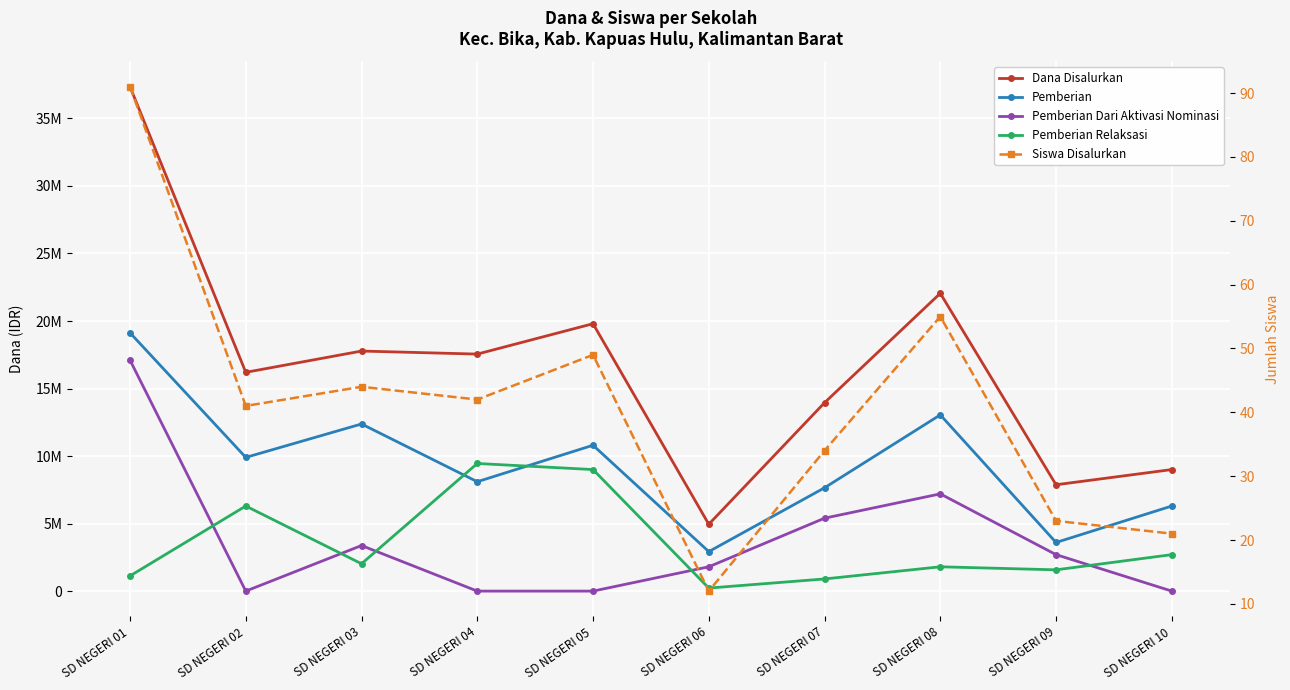

Where is the first local maximum for Pemberian?

SD NEGERI 03